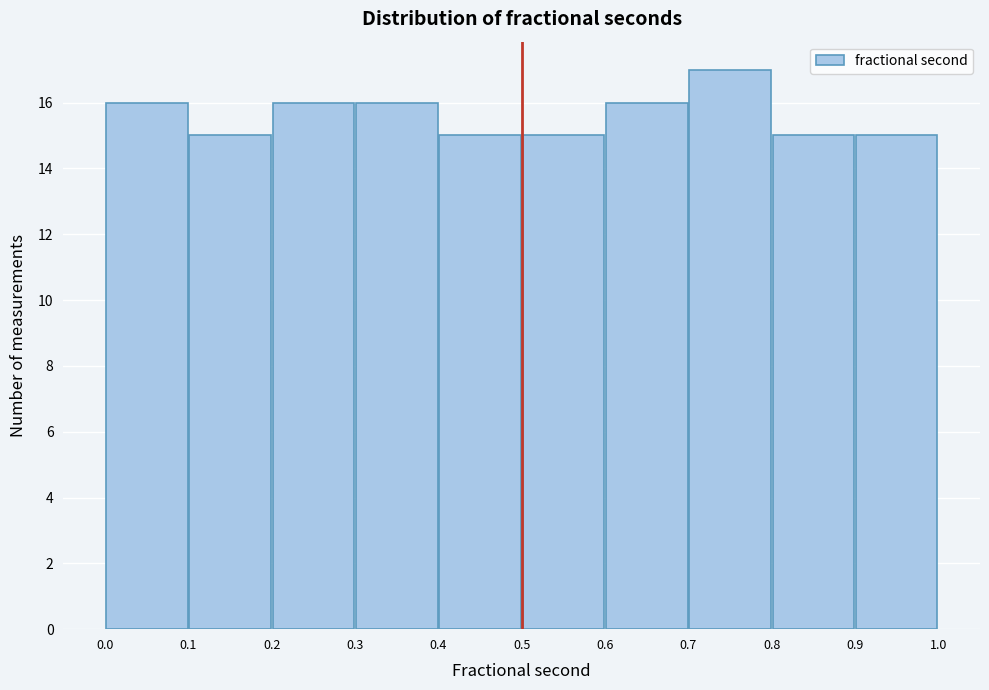

Reading left to right, transcribe this chart: for each bar, give the range it covers on the x-axis and its height. The values are not printed on the chart, so give them approximately, as read against the axis.

0.0 to 0.1: 16
0.1 to 0.2: 15
0.2 to 0.3: 16
0.3 to 0.4: 16
0.4 to 0.5: 15
0.5 to 0.6: 15
0.6 to 0.7: 16
0.7 to 0.8: 17
0.8 to 0.9: 15
0.9 to 1.0: 15